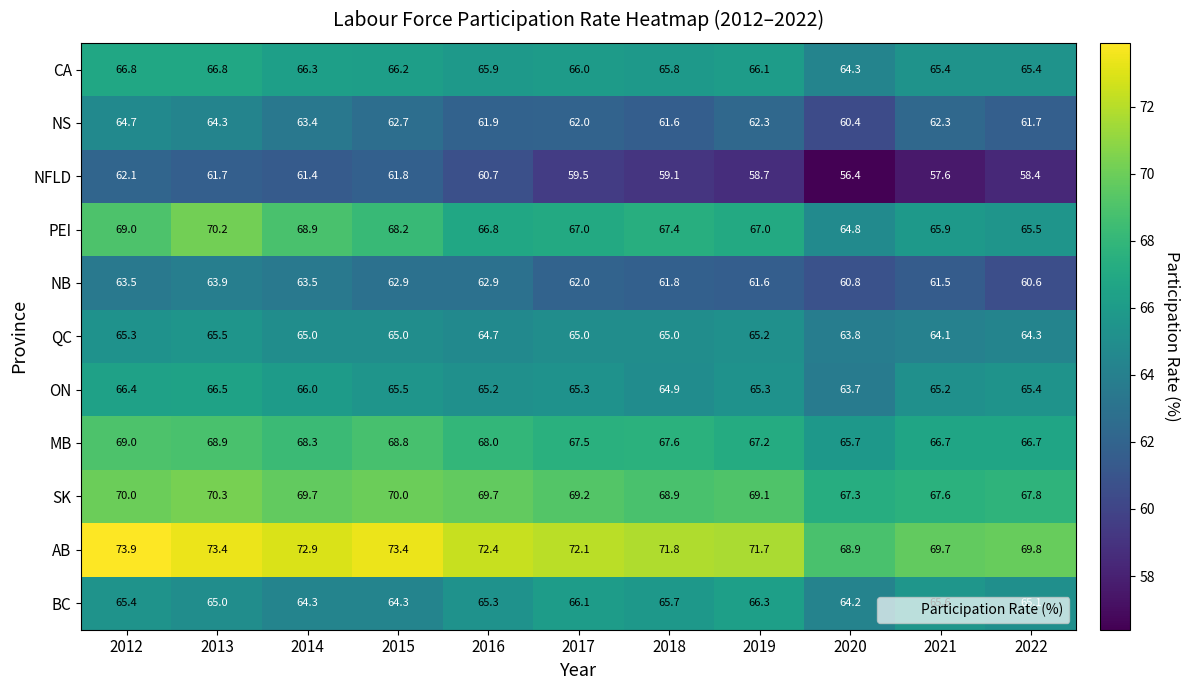

At which category does the chart reach its minimum across all series?

2020